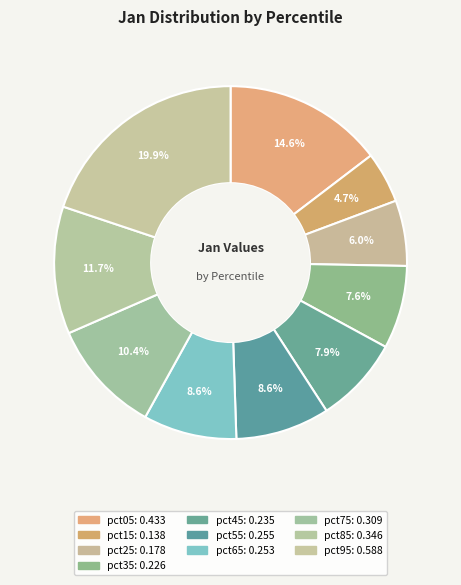

Combined, what portion of the pie is pct35 and pct15?

12.3%